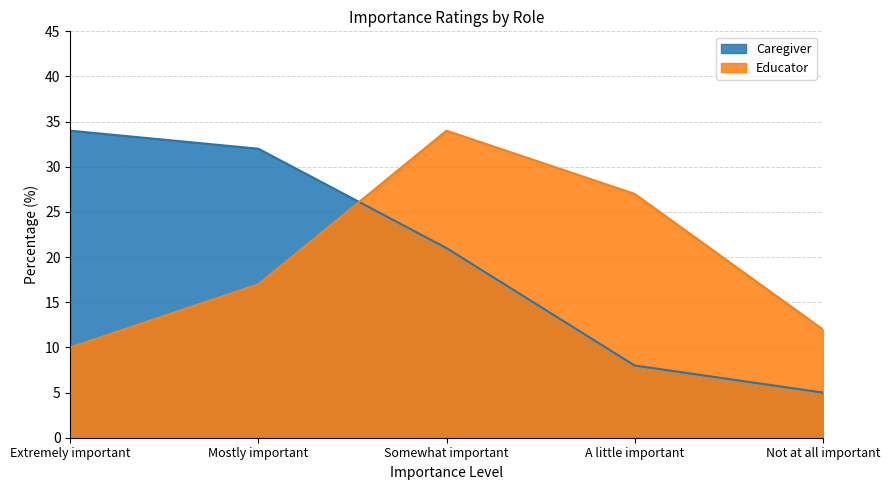

What is the smallest value displayed?

5